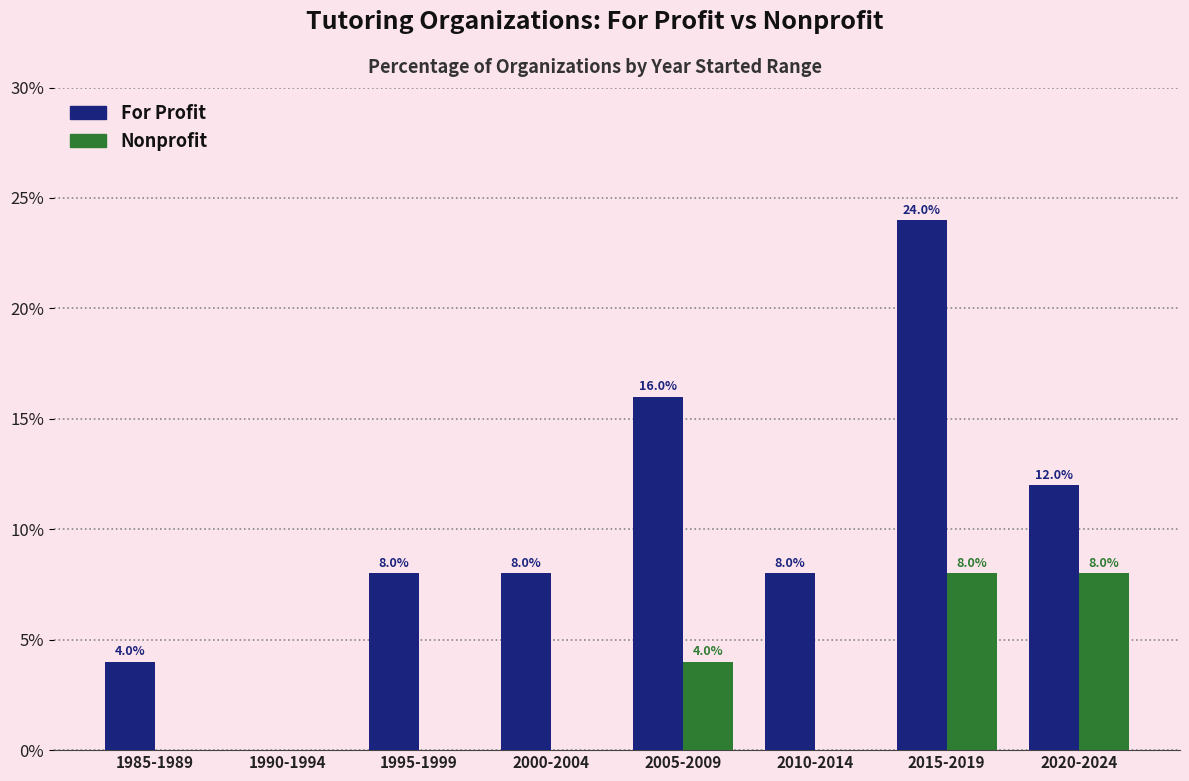

How many values in For Profit are above zero?

7